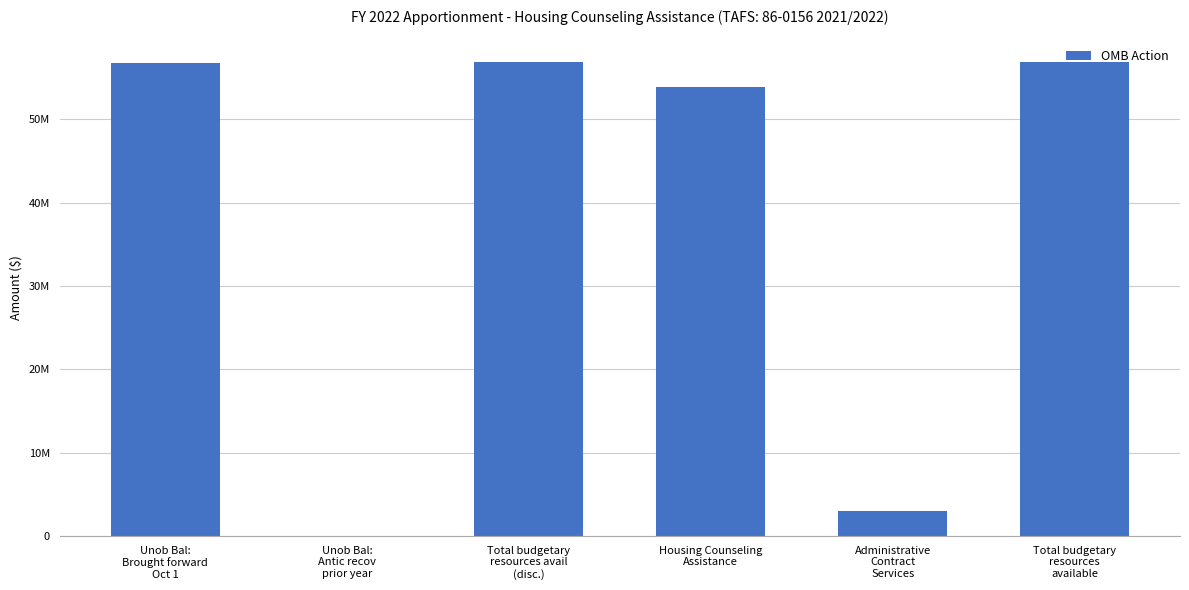

Read the value at Housing Counseling
Assistance, to the nearest 10.

53905180